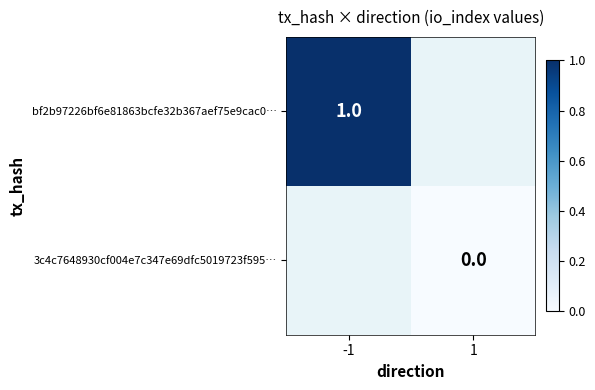

True or false: bf2b97226bf6e81863bcfe32b367aef75e9cac0… has a value of 1 at -1.

True